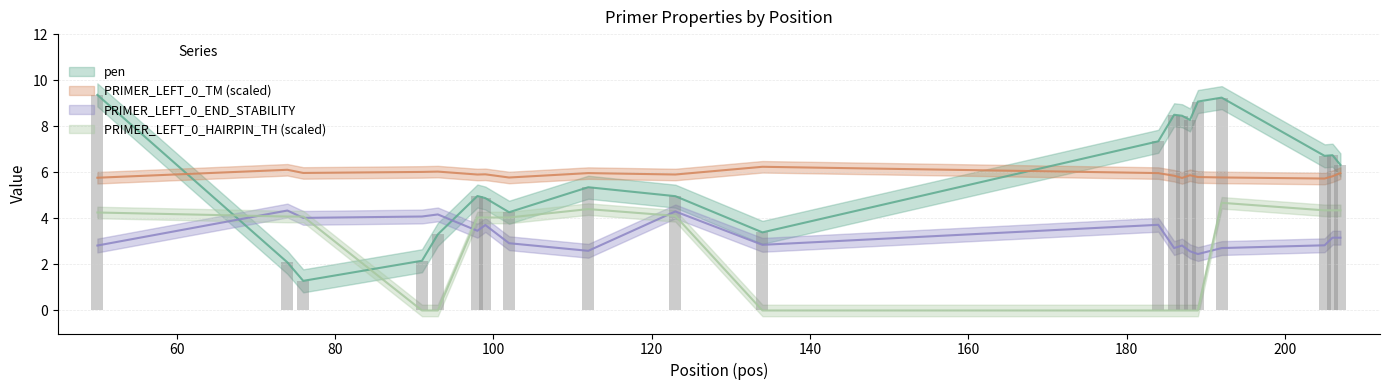

Which series has the largest range (max minus min)?

pen